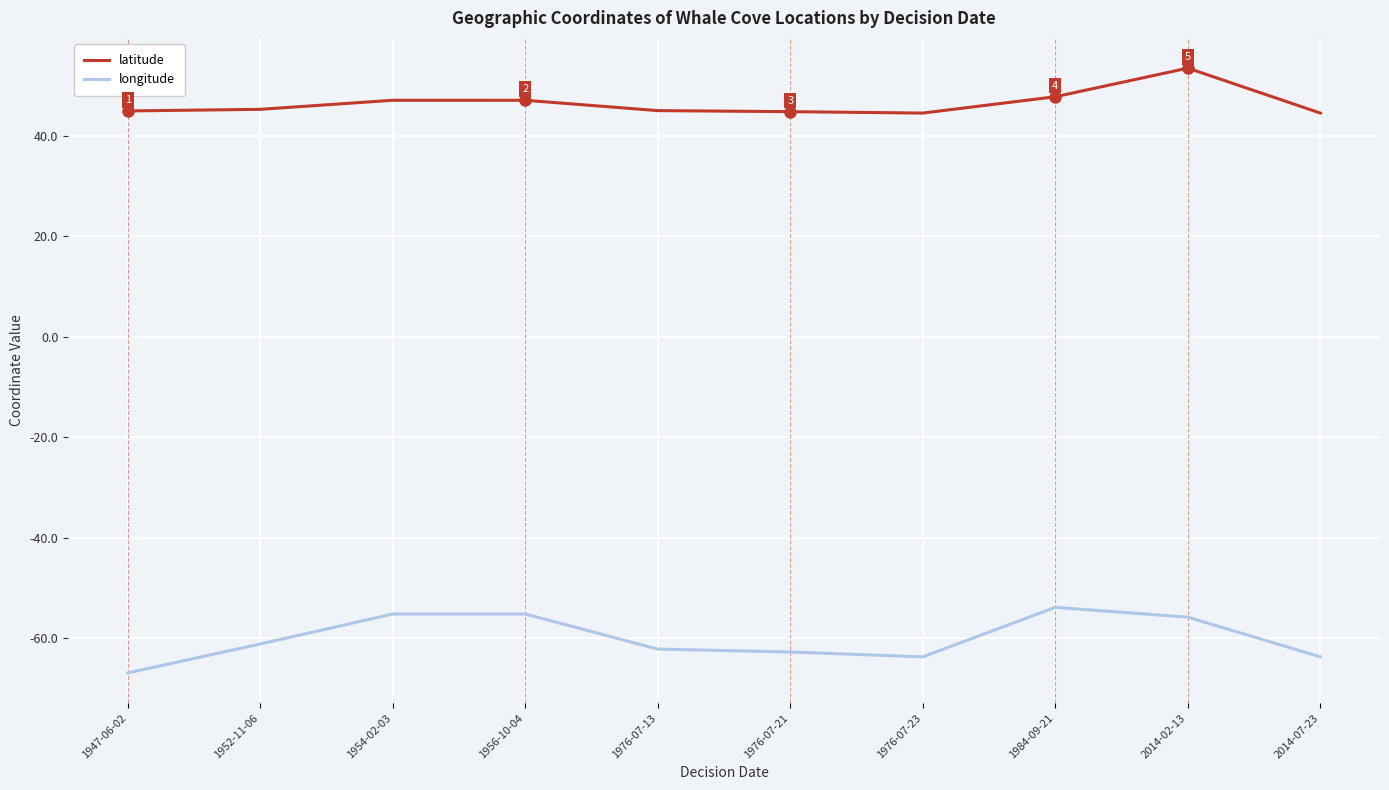

What is the difference between the maximum and minimum values in the longitude series?

13.0